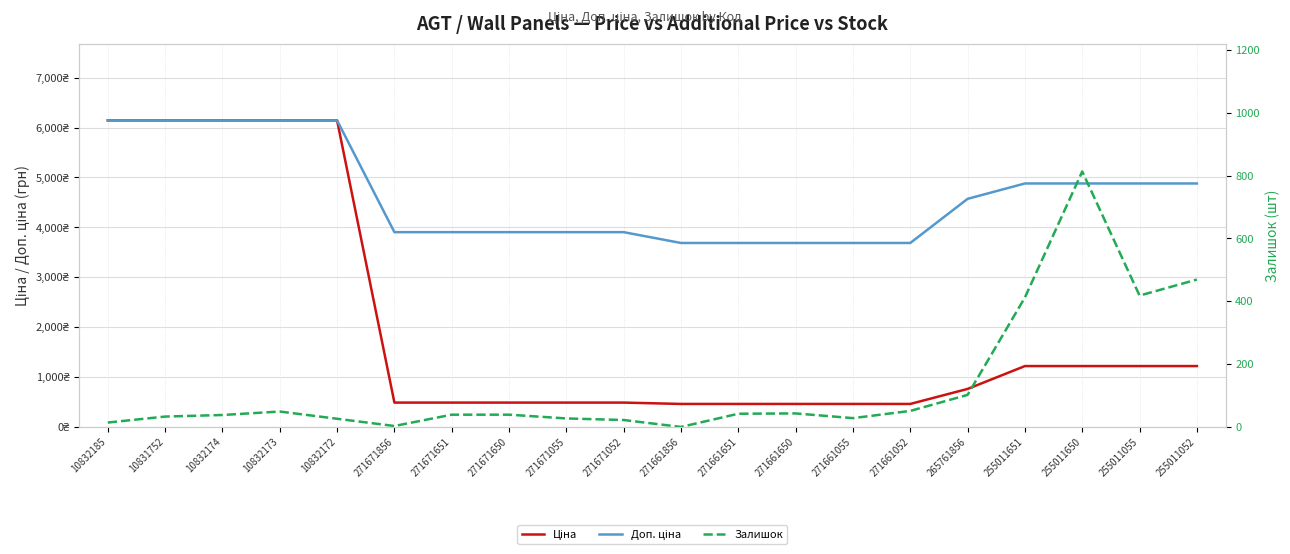

Rank the series at 271661856 from lowest to highest value.

Залишок, Ціна, Доп. ціна